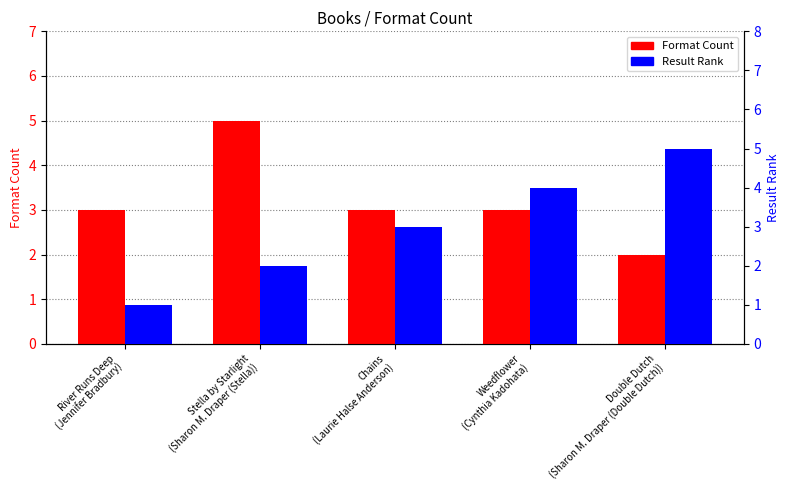

Between Chains
(Laurie Halse Anderson) and River Runs Deep
(Jennifer Bradbury), which is larger?

Chains
(Laurie Halse Anderson)